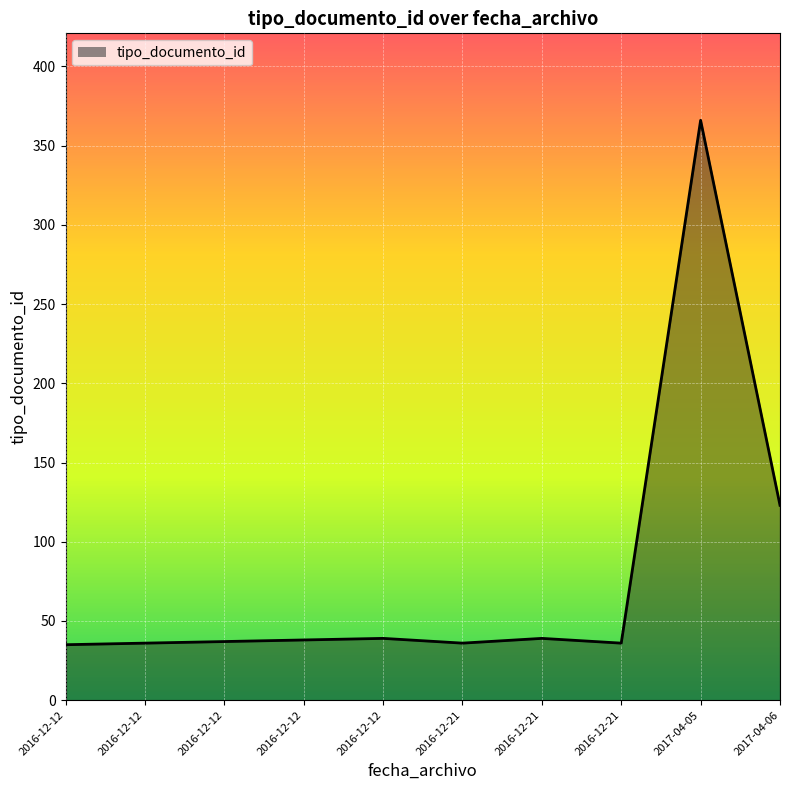

Does the chart display data point markers on the line(s)?

No